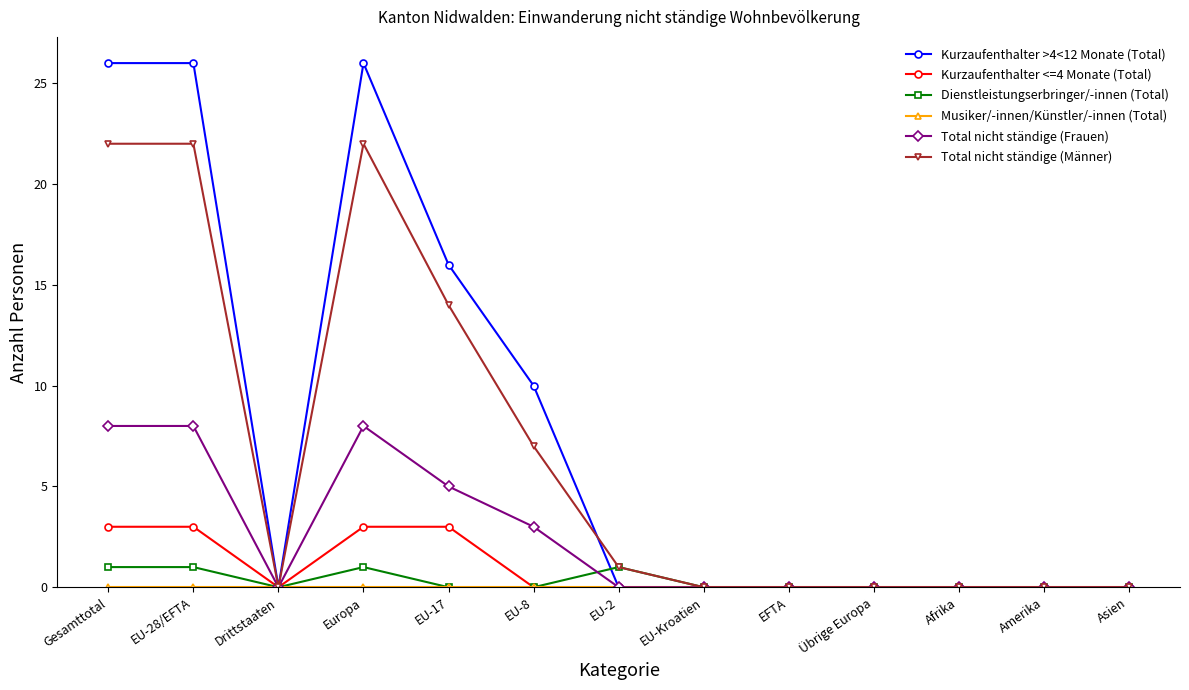

Is it true that Total nicht ständige (Frauen) equals 0 at EU-Kroatien?

True